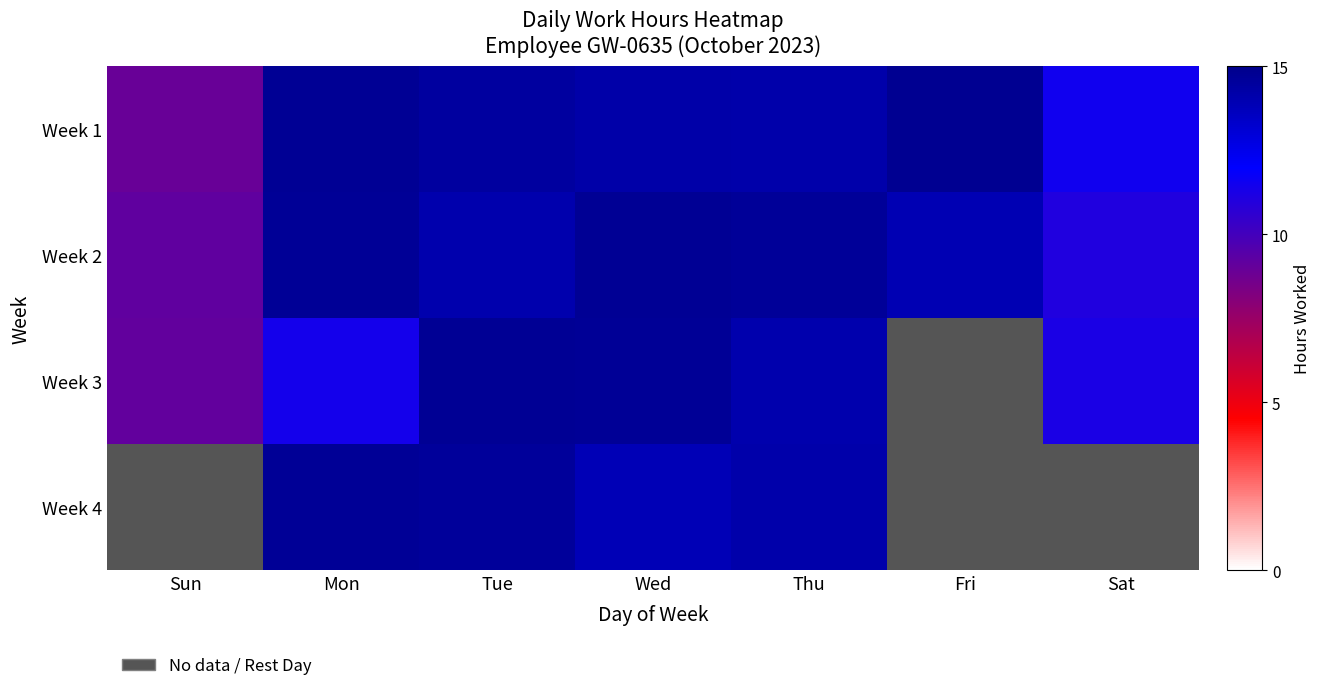

Which series has the largest total across all categories?

Week 1